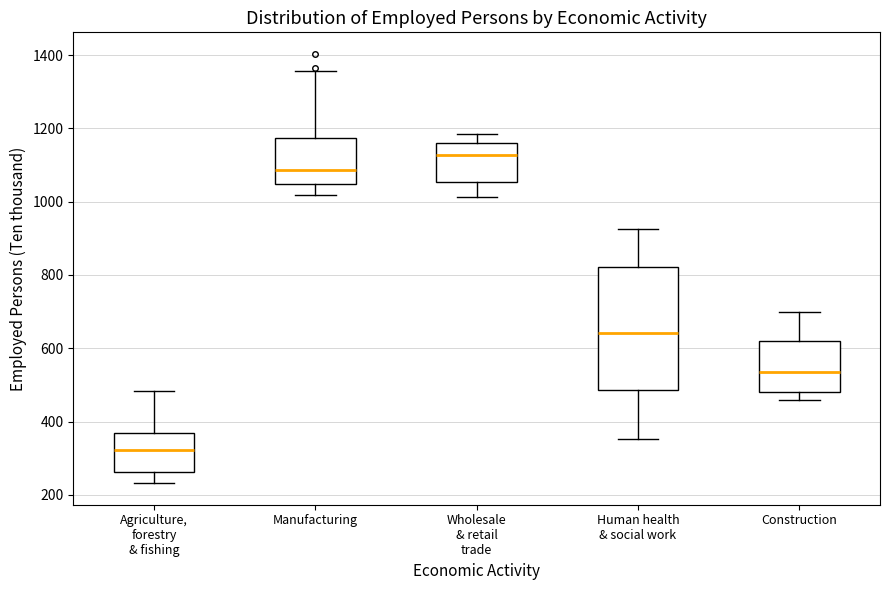

Reading left to right, transcribe this box plot: for each box, give where its median line is, the range the box spans, and where its two whiskers end, as read against the y-axis. The values are not printed on the chart, so give them approximately, as read against the axis.

Agriculture, forestry & fishing: median 320, box 260 to 360, whiskers 240 to 480
Manufacturing: median 1080, box 1040 to 1180, whiskers 1020 to 1360
Wholesale & retail trade: median 1120, box 1060 to 1160, whiskers 1020 to 1180
Human health & social work: median 640, box 480 to 820, whiskers 360 to 920
Construction: median 540, box 480 to 620, whiskers 460 to 700